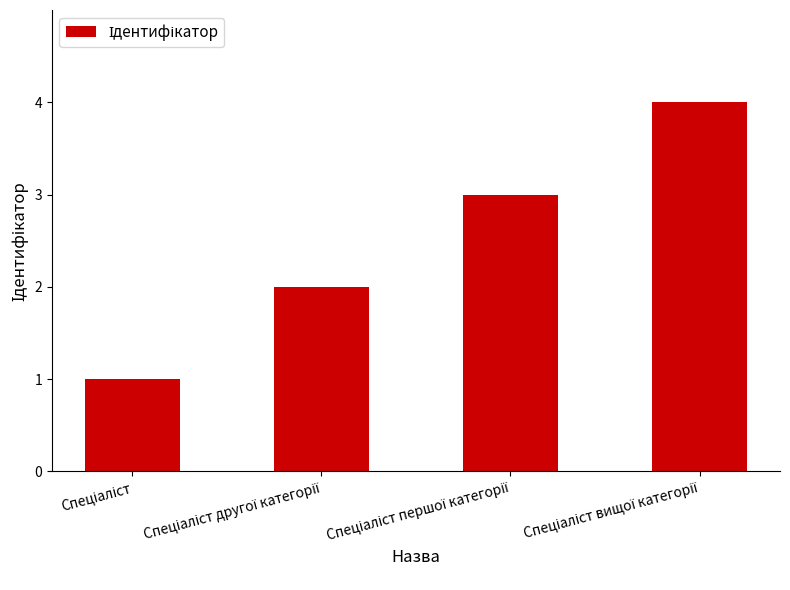

What is the difference between the maximum and minimum values?

3